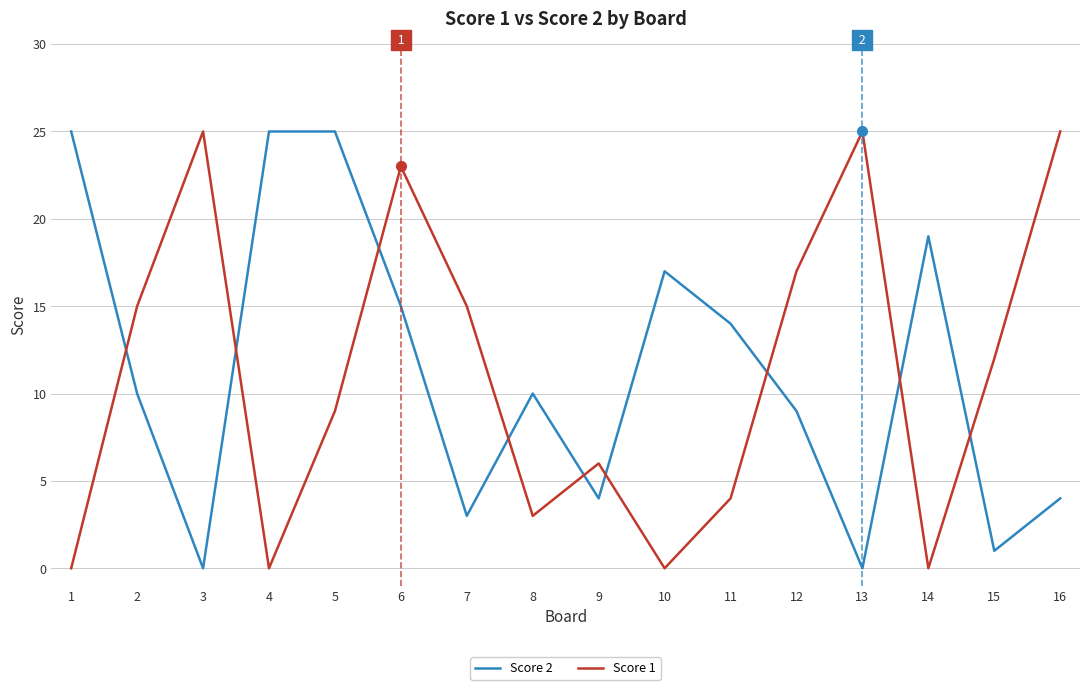

Which series ends up on top after the final intersection of Score 2 and Score 1?

Score 1